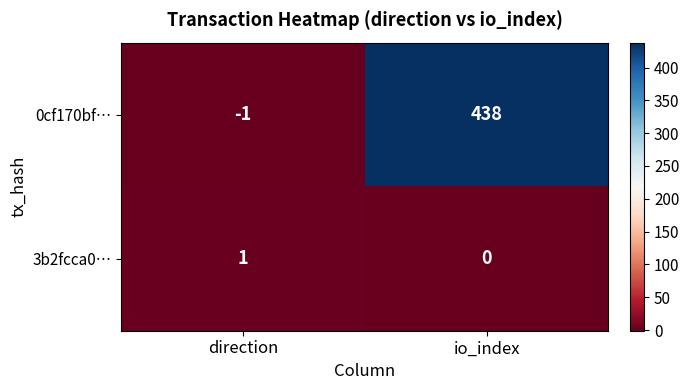

True or false: 0cf170bf… has a value of -1 at direction.

True